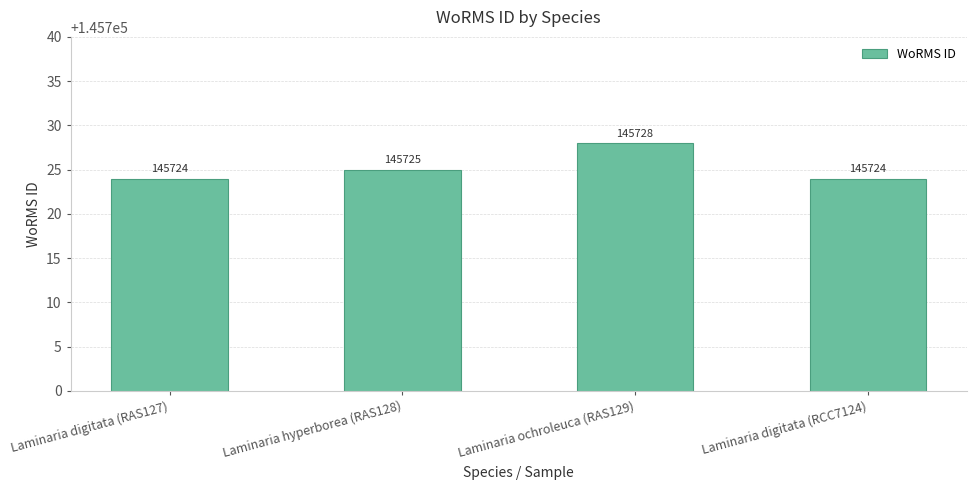

Count the values in the range 145724 to 145728.

4